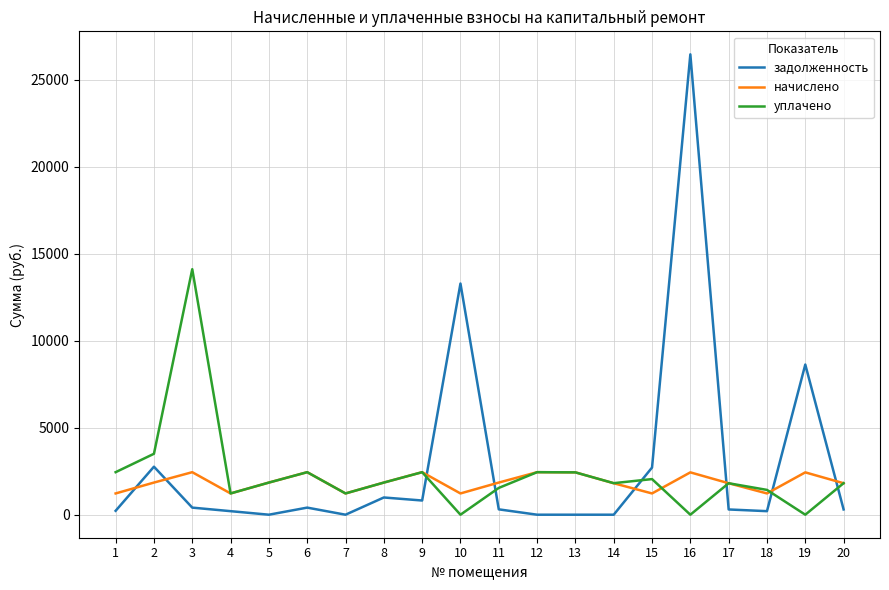

Is this an area chart (filled region under the line)?

No